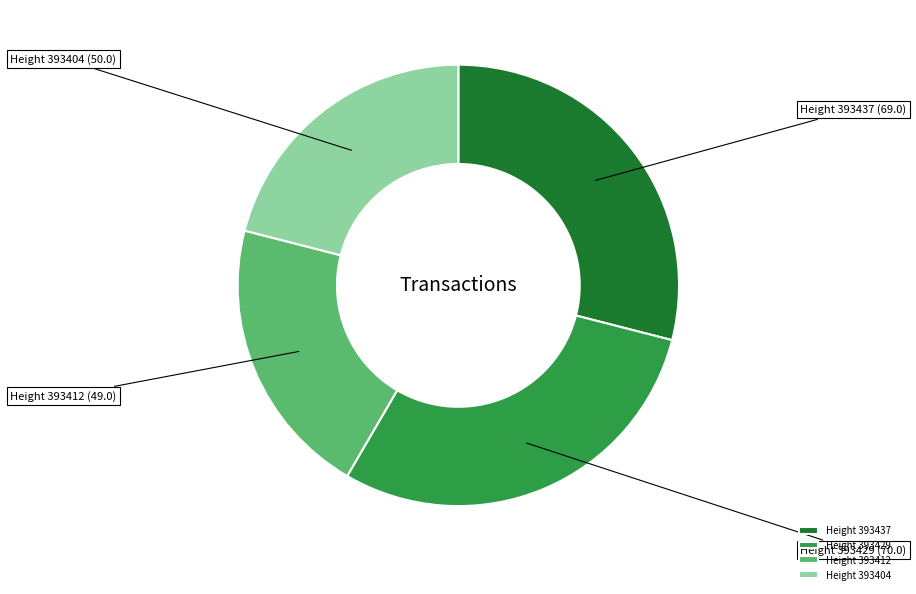

The Height 393437 slice represents 29% of the pie. True or false?

True